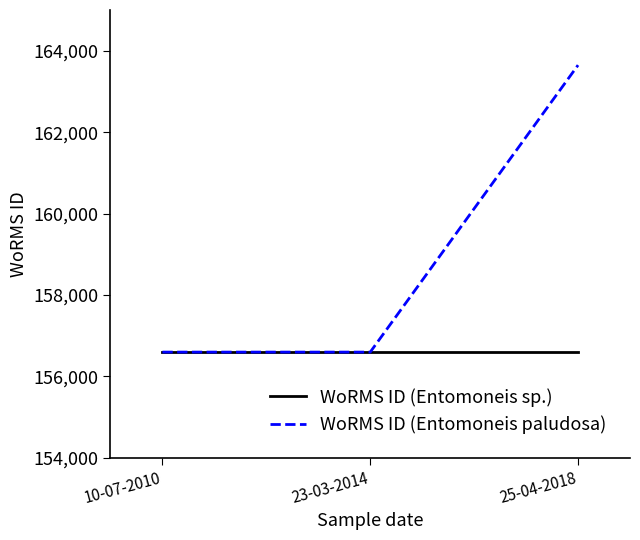

Which series has the widest spread of values?

WoRMS ID (Entomoneis paludosa)